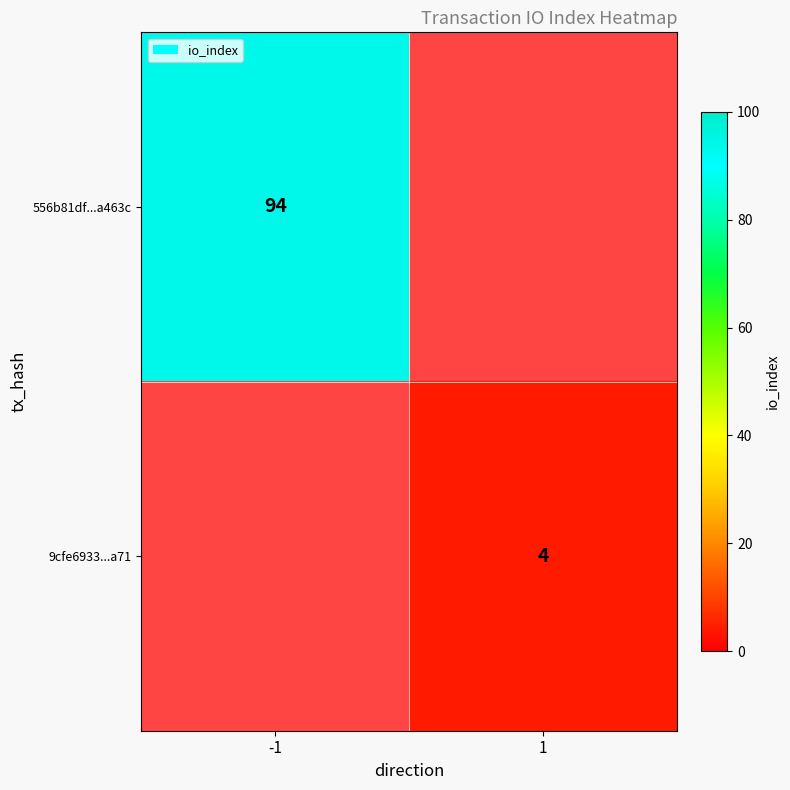

How many categories are shown in the chart?

2